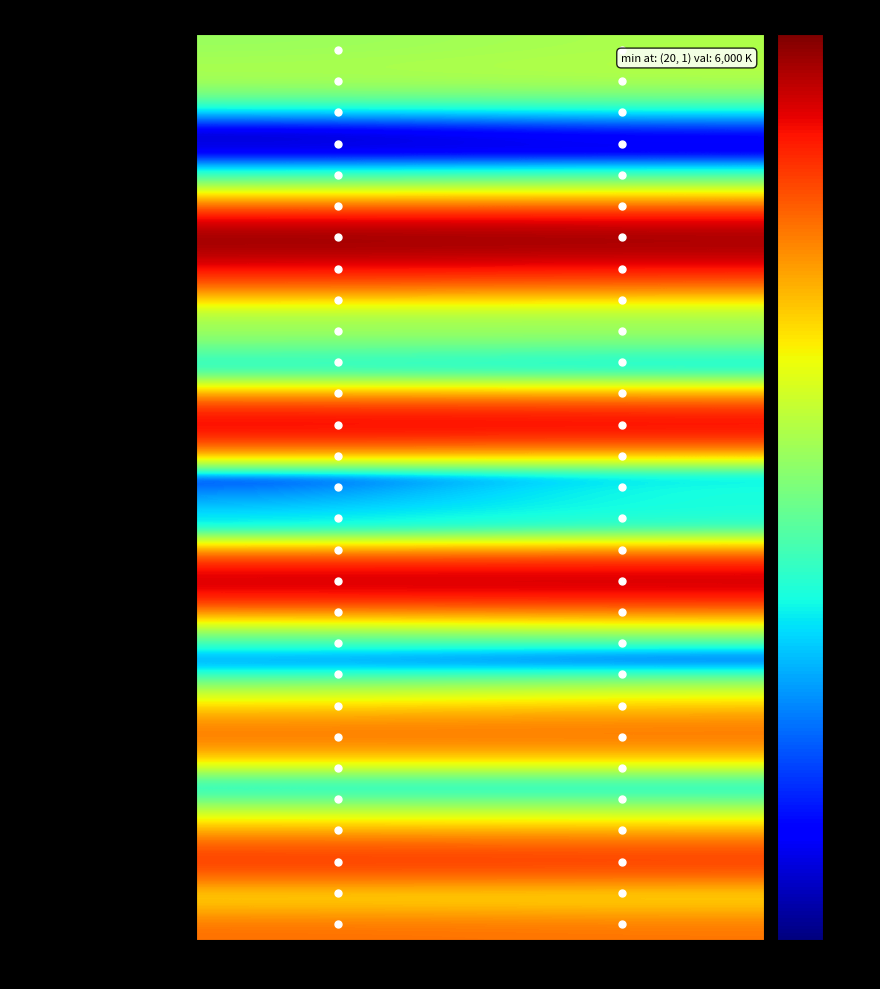

Reading right to left, list all the values displayed in this chart.

Cash and cash equivalents: Dec. 31, 2013=282248	Mar. 31, 2014=236435
Accounts receivable: Dec. 31, 2013=318371	Mar. 31, 2014=307784
Derivative asset (current): Dec. 31, 2013=21559	Mar. 31, 2014=7450
Deferred income taxes (current): Dec. 31, 2013=10749	Mar. 31, 2014=11227
Prepaid expense and other: Dec. 31, 2013=14574	Mar. 31, 2014=14446
Total current assets: Dec. 31, 2013=647501	Mar. 31, 2014=577342
Proved oil and gas properties: Dec. 31, 2013=5637462	Mar. 31, 2014=5875541
Accum. depletion/depreciation: Dec. 31, 2013=2583698	Mar. 31, 2014=2722287
Unproved oil and gas properties: Dec. 31, 2013=271100	Mar. 31, 2014=287607
Wells in progress: Dec. 31, 2013=279654	Mar. 31, 2014=277879
Oil and gas properties held for sale: Dec. 31, 2013=19072	Mar. 31, 2014=42276
Other property and equipment: Dec. 31, 2013=236202	Mar. 31, 2014=243680
Total property and equipment: Dec. 31, 2013=3859792	Mar. 31, 2014=4004696
Derivative asset (noncurrent): Dec. 31, 2013=30951	Mar. 31, 2014=13886
Restricted cash: Dec. 31, 2013=96713	Mar. 31, 2014=23753
Other noncurrent assets: Dec. 31, 2013=70208	Mar. 31, 2014=69334
Total other noncurrent assets: Dec. 31, 2013=197872	Mar. 31, 2014=106973
Total Assets: Dec. 31, 2013=4705165	Mar. 31, 2014=4689011
Accounts payable and accrued: Dec. 31, 2013=606751	Mar. 31, 2014=443395
Derivative liability (current): Dec. 31, 2013=26380	Mar. 31, 2014=60684
Other current liabilities: Dec. 31, 2013=6000	Mar. 31, 2014=11200
Total current liabilities: Dec. 31, 2013=639131	Mar. 31, 2014=515279
Senior Notes: Dec. 31, 2013=1600000	Mar. 31, 2014=1600000
Asset retirement obligation: Dec. 31, 2013=115659	Mar. 31, 2014=115889
Net Profits Plan liability: Dec. 31, 2013=56985	Mar. 31, 2014=55209
Deferred income taxes (noncurr): Dec. 31, 2013=650125	Mar. 31, 2014=688994
Total noncurrent liabilities: Dec. 31, 2013=2459213	Mar. 31, 2014=2498313
Additional paid-in-capital: Dec. 31, 2013=257720	Mar. 31, 2014=264064
Retained earnings: Dec. 31, 2013=1354669	Mar. 31, 2014=1416923